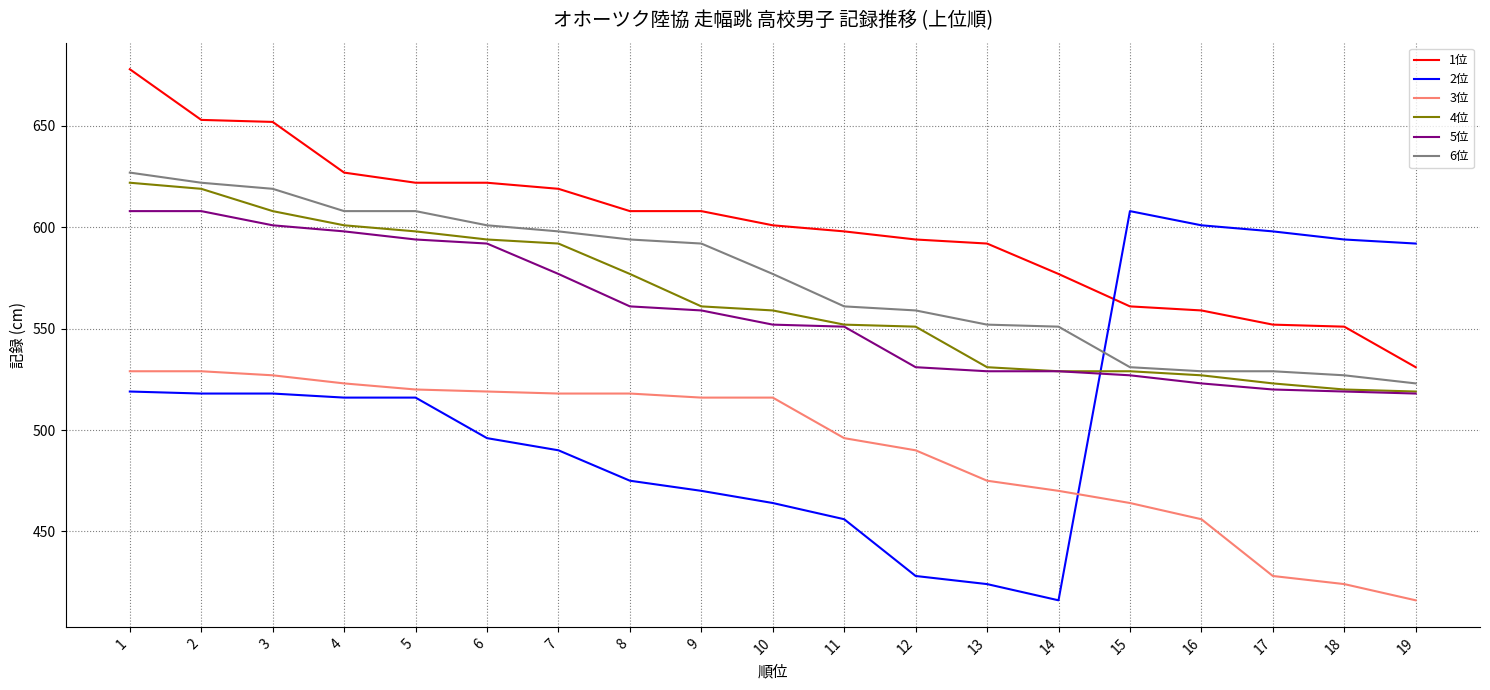

True or false: 5位 and 3位 cross at least once.

False